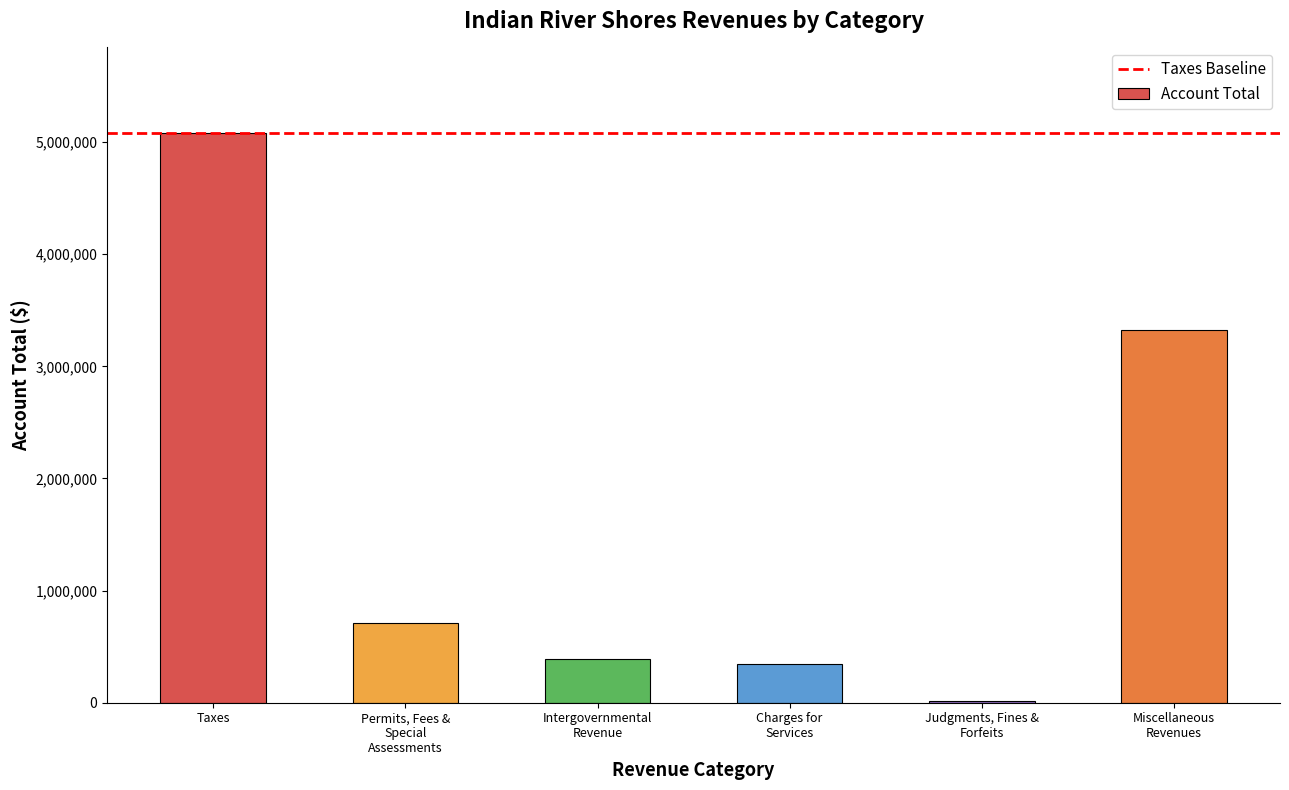

What is the maximum value shown in the chart?

5081750